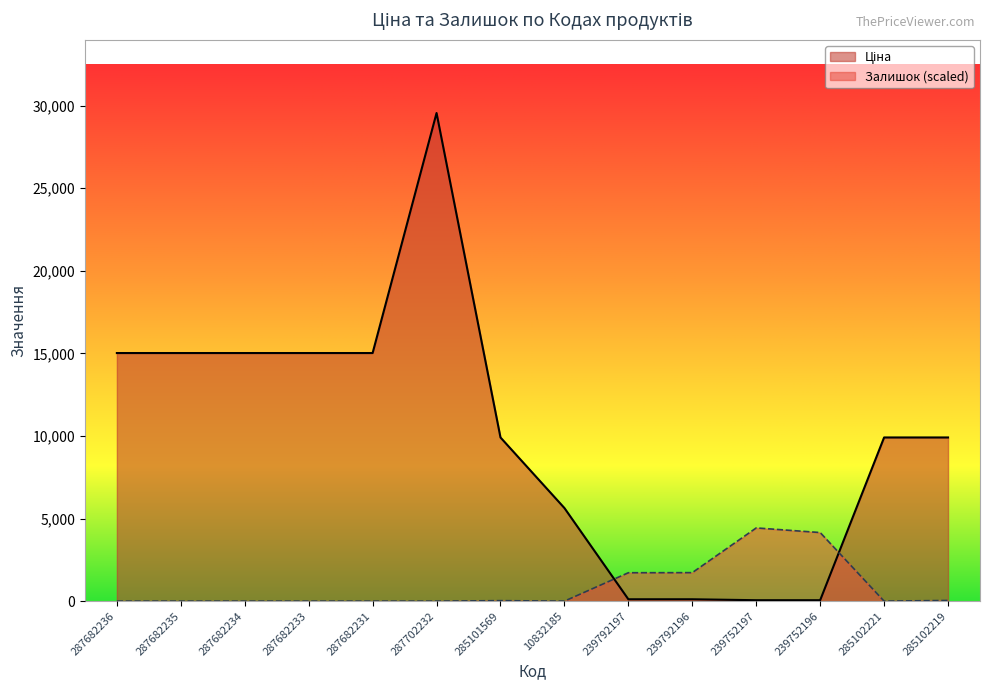

What value does the Ціна series have at 239792196?

113.3